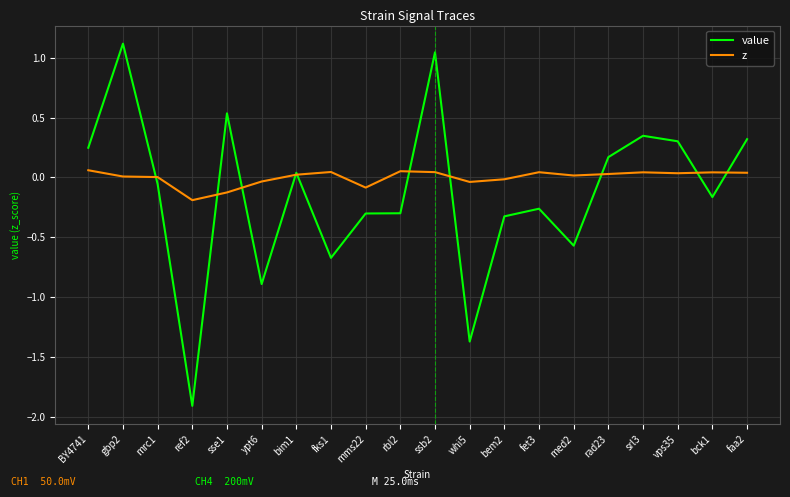

Is this an area chart (filled region under the line)?

No